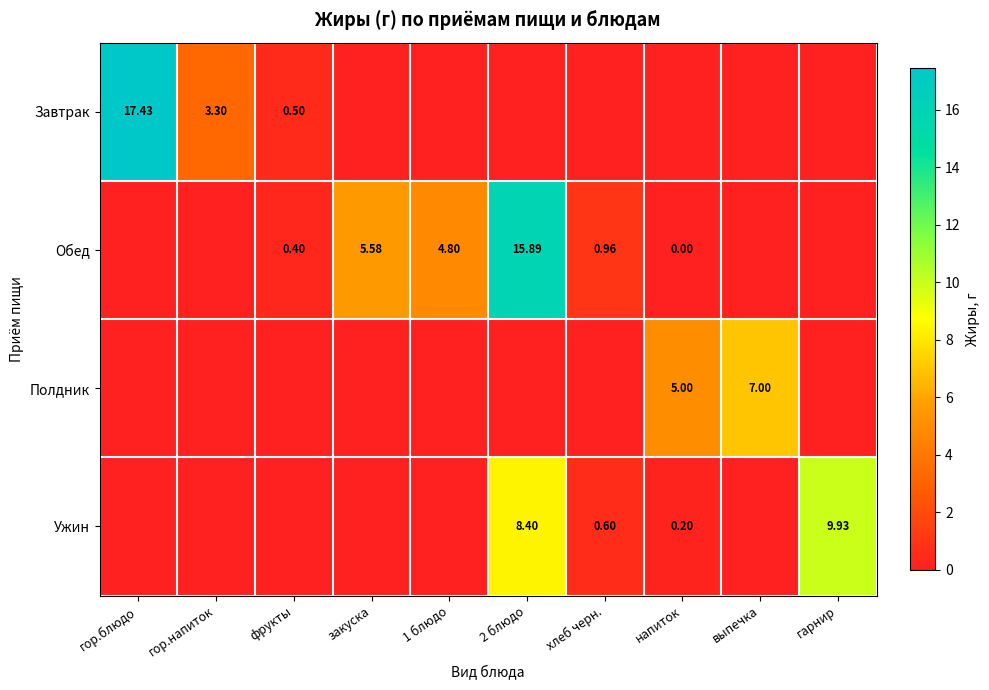

The Завтрак series shows 0.5 at фрукты. True or false?

True